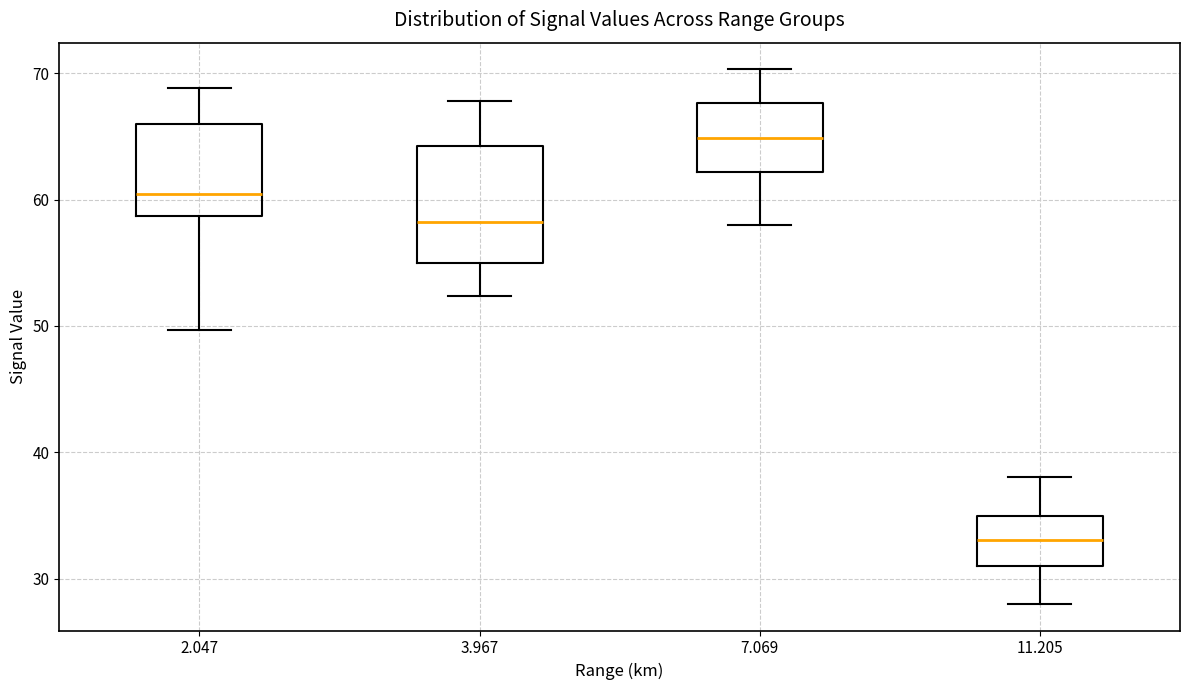

Which box's median line is the highest?

7.069